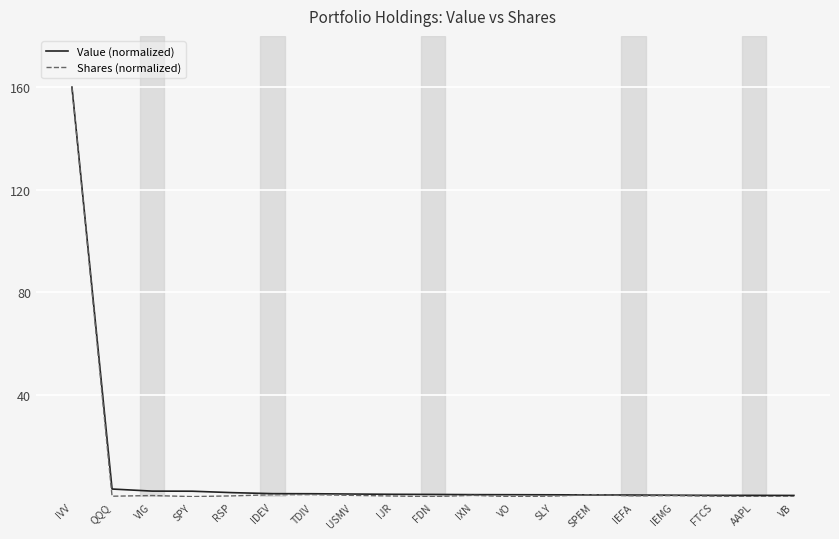

Which series has the widest spread of values?

Shares (normalized)